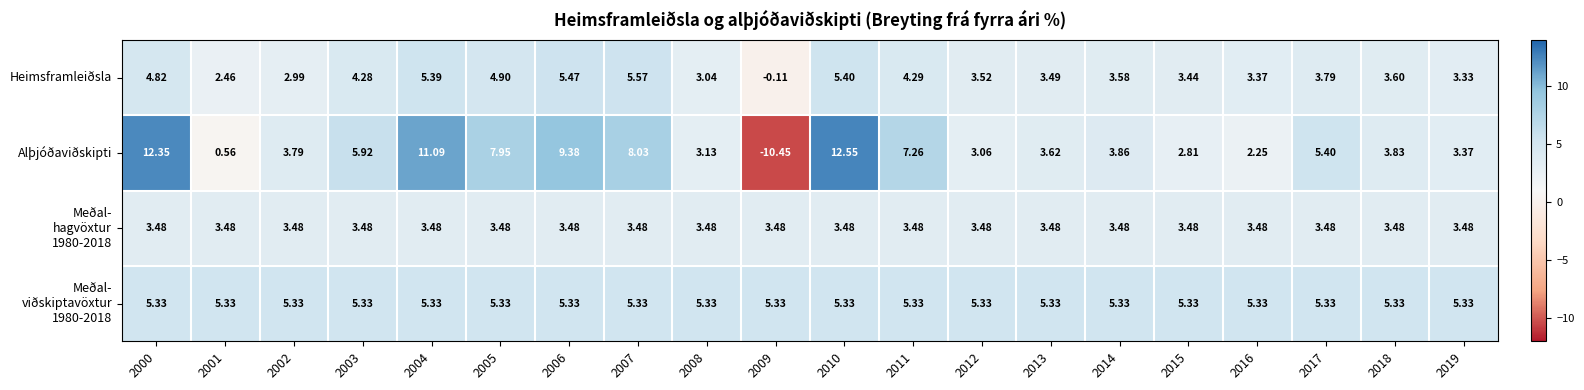

Is the value of Alþjóðaviðskipti at 2003 greater than the value of Heimsframleiðsla at 2003?

Yes